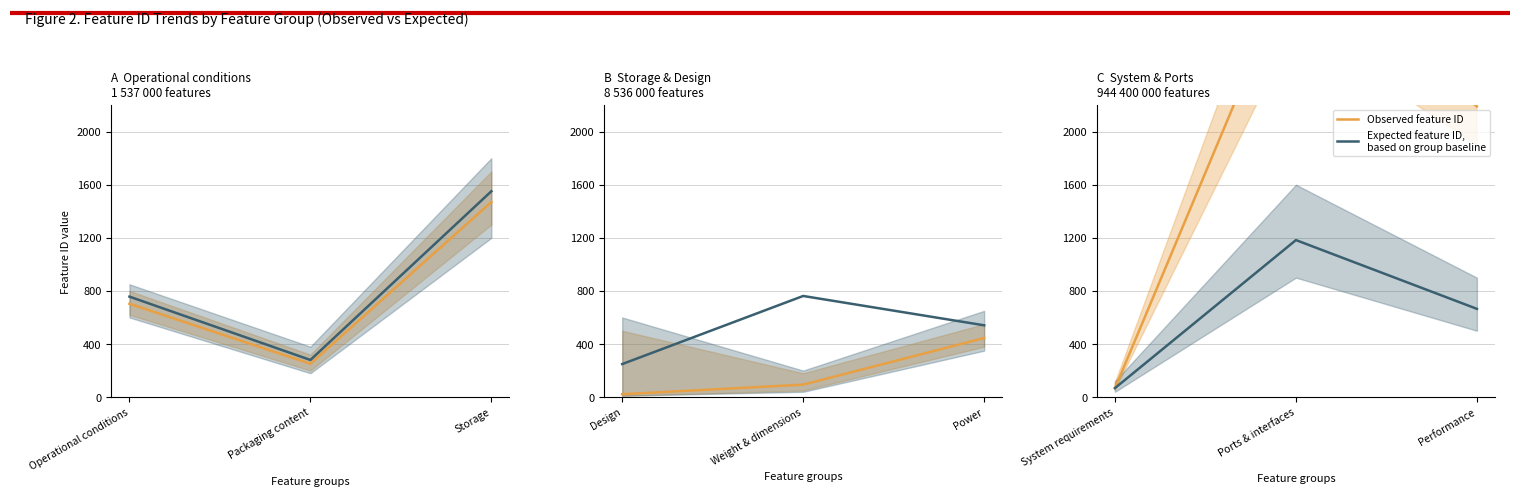

Between System requirements and Performance, which series saw the biggest shift?

Observed feature ID